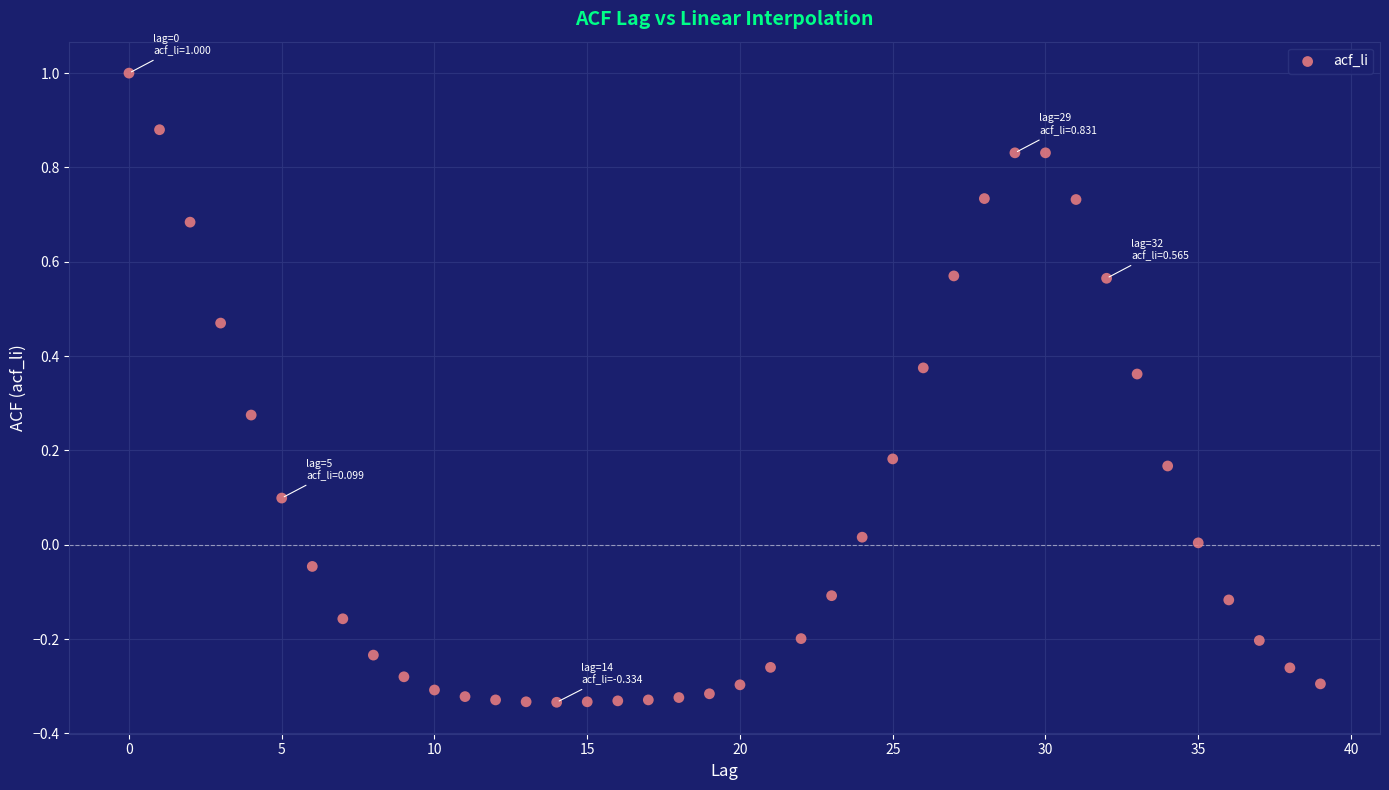

What is the range of Y values (max minus min)?

1.3